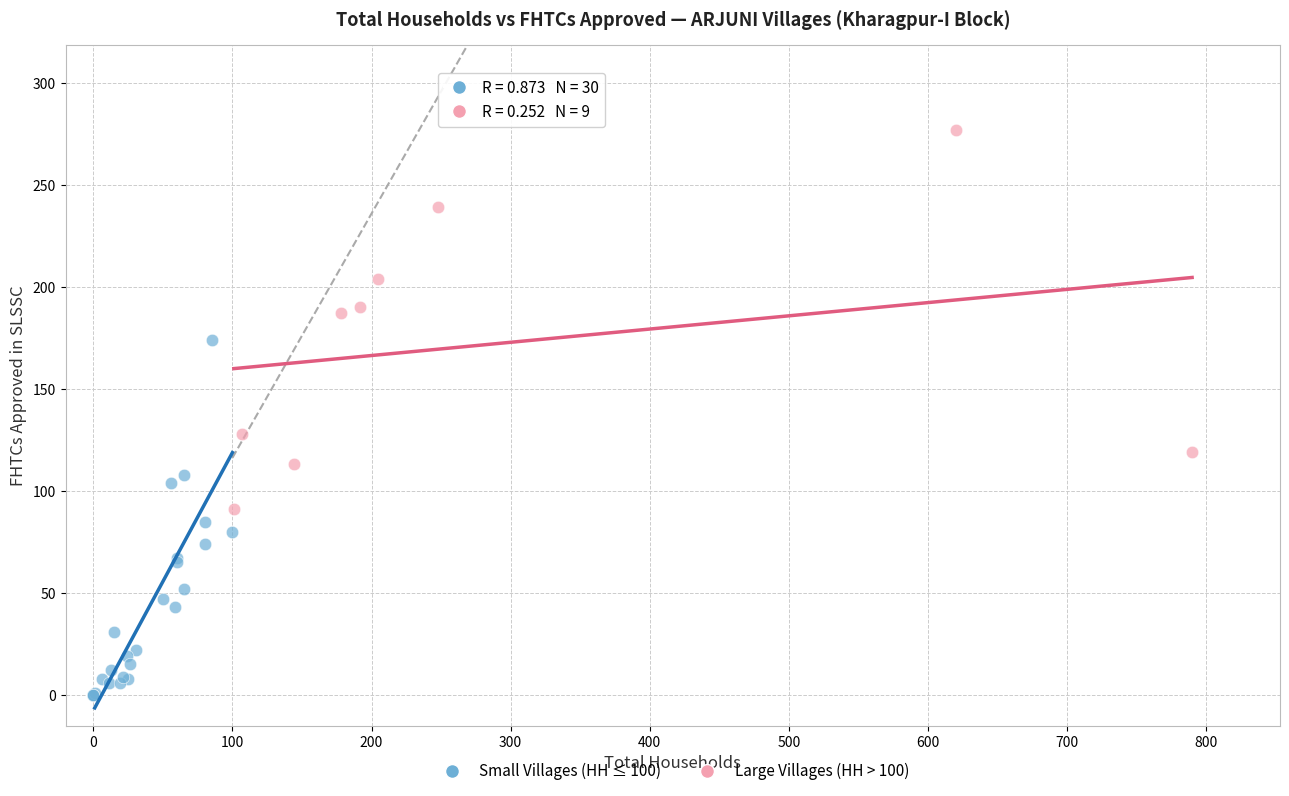

Which series contains the lowest Y value?

Small Villages (HH ≤ 100)